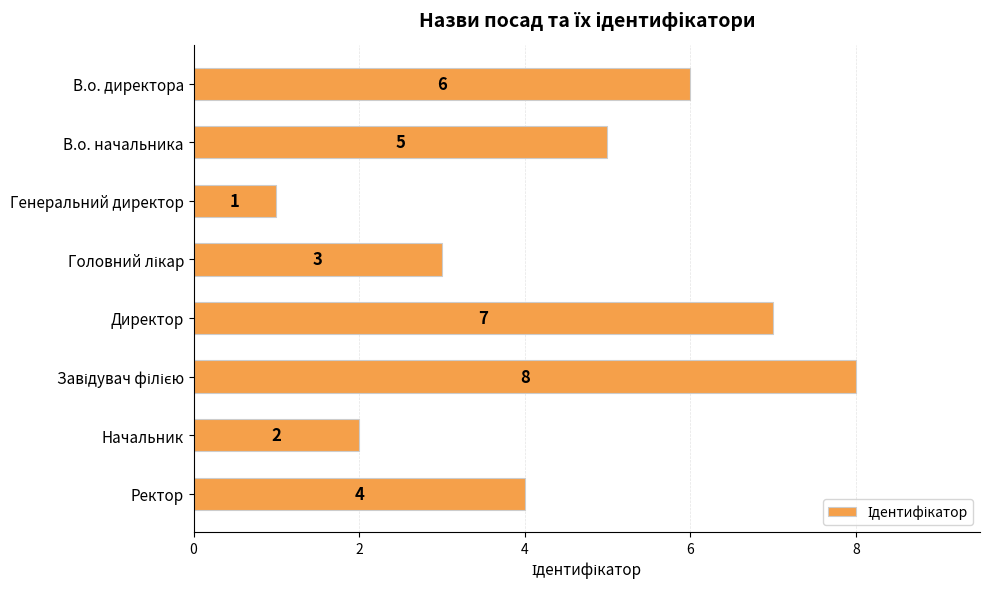

What is the greatest value displayed?

8